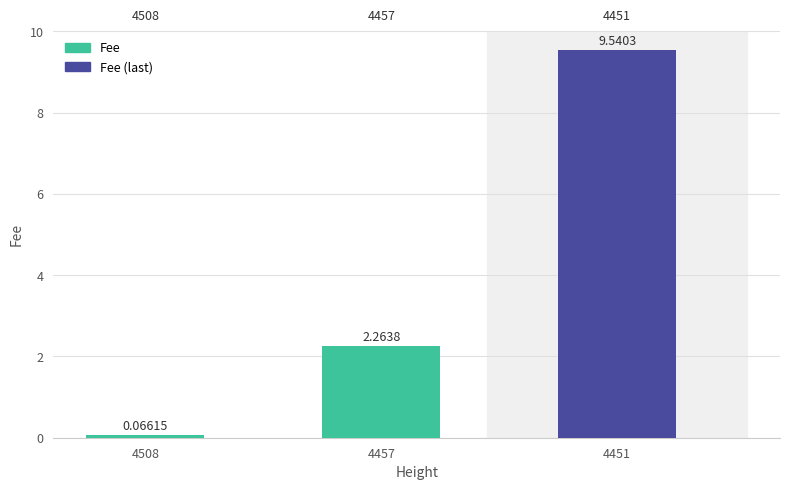

What is the change in value from 4508 to 4451?

+9.5